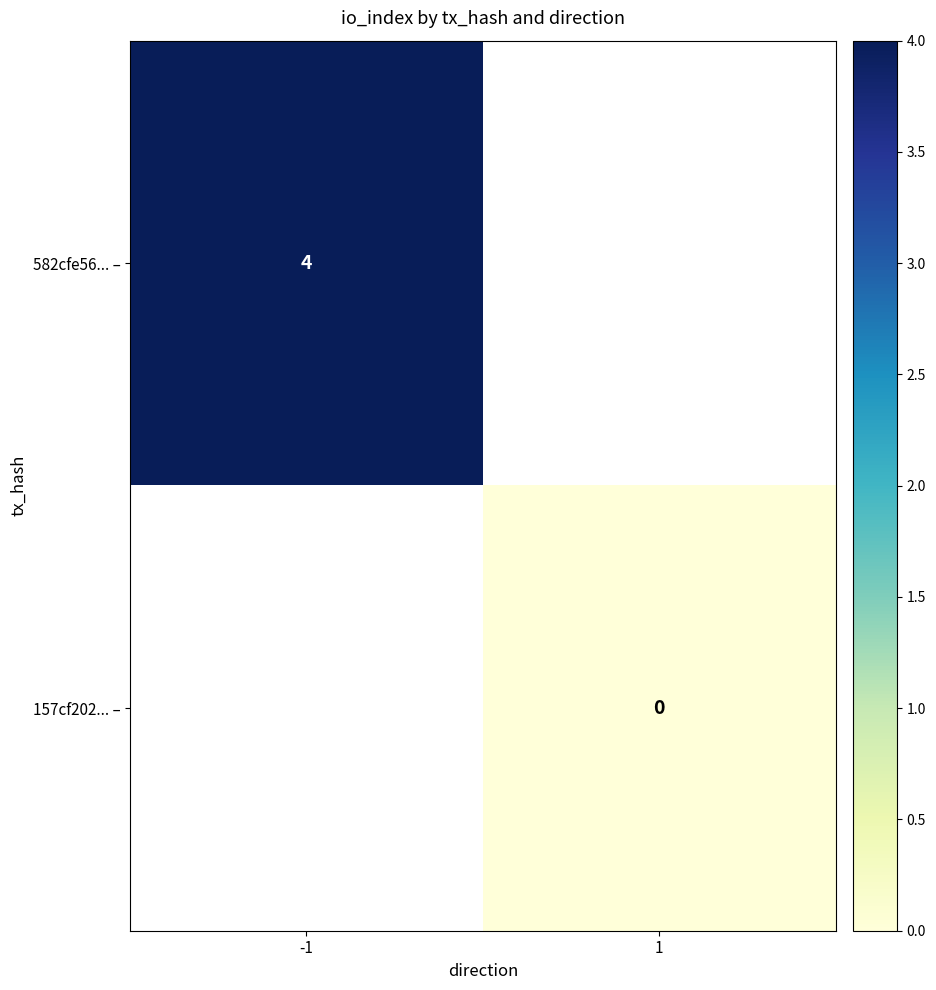

The 582cfe56... – series shows 4 at -1. True or false?

True